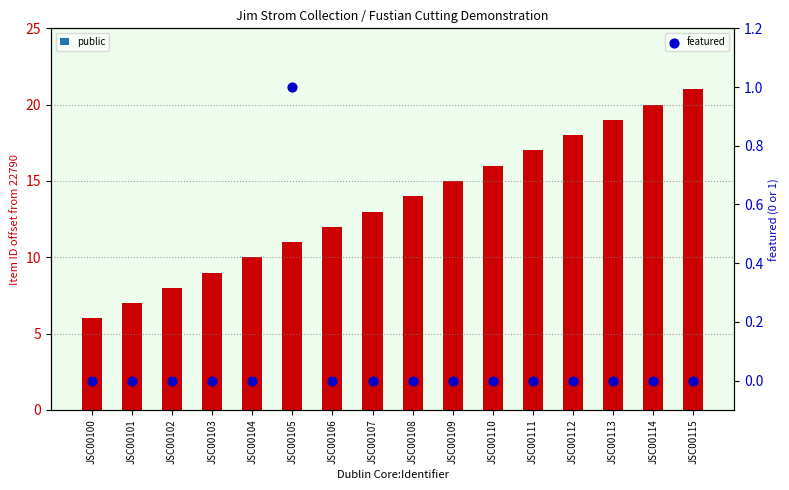

At which category is the sum across all series the highest?

JSC00115